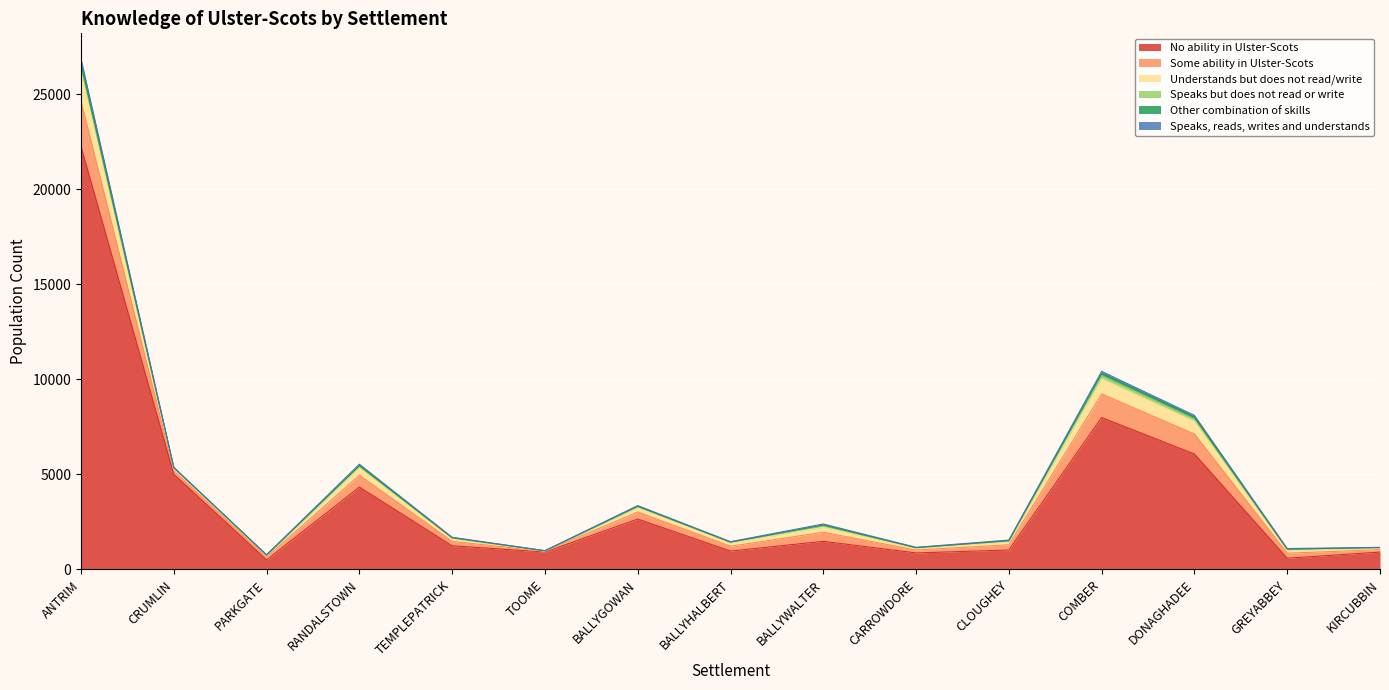

Which series has the largest total across all categories?

No ability in Ulster-Scots